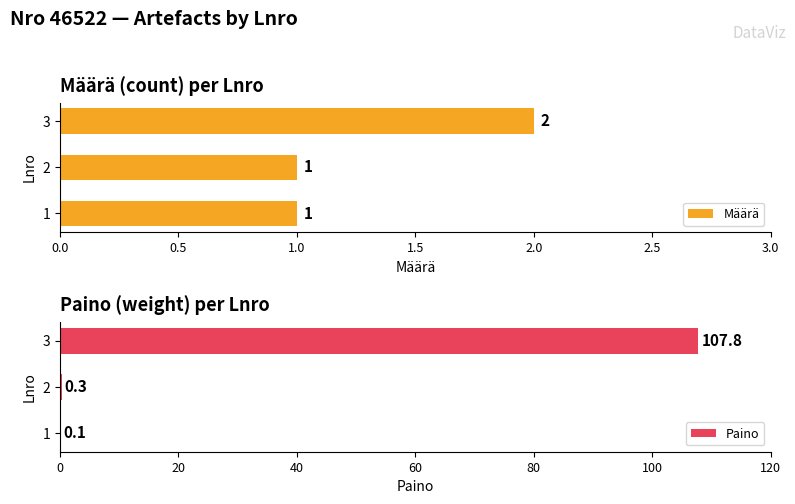

How many Määrä values are between 1 and 2?

3